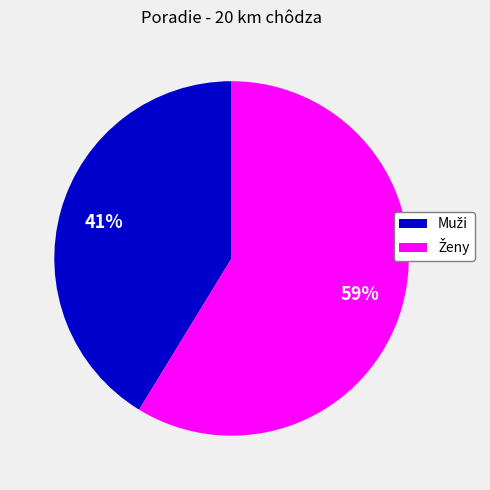

Is there a majority slice in this chart?

Yes